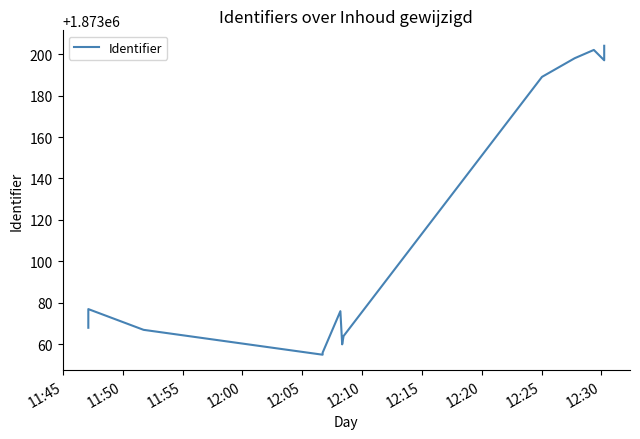

Reading left to right, what are all the values shown in this chart?

1873068	1873070	1873072	1873074	1873077	1873067	1873055	1873056	1873076	1873060	1873064	1873189	1873198	1873202	1873197	1873204